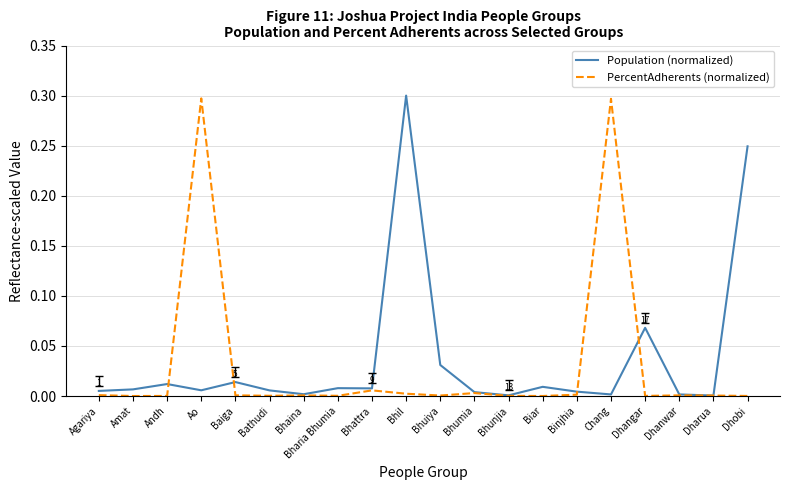

Is the value of PercentAdherents (normalized) at Bhuiya greater than the value of Population (normalized) at Biar?

No